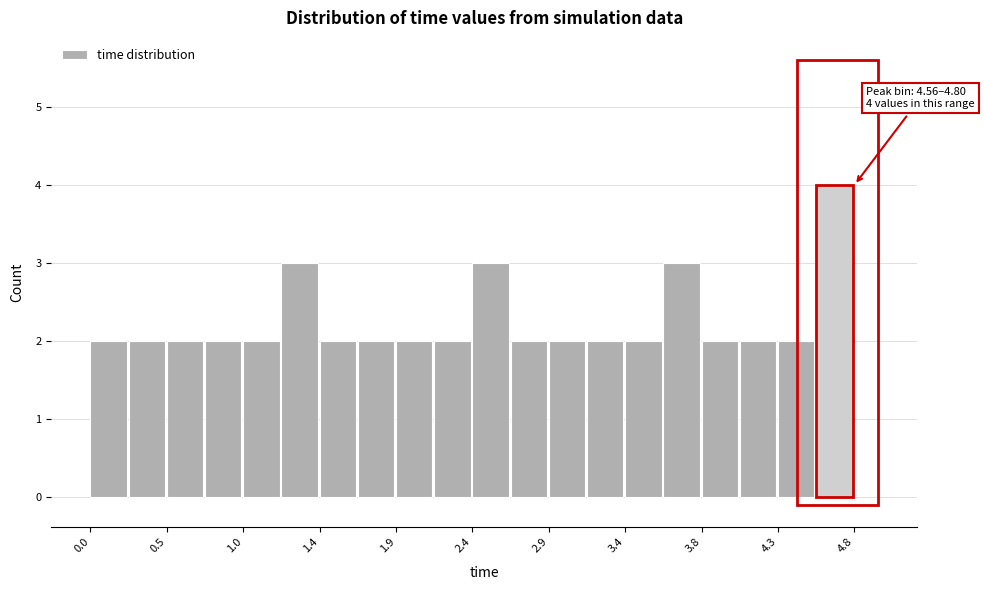

Which range on the x-axis has the tallest bar?

4.56 to 4.80